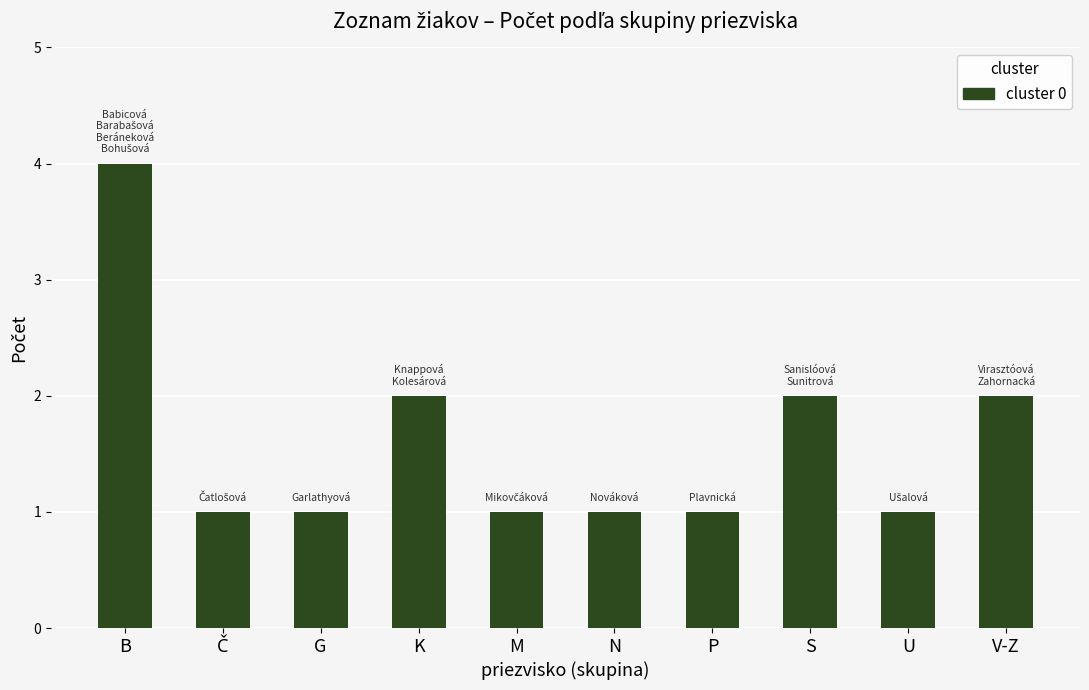

What is the label of the 5th bar from the right?

N